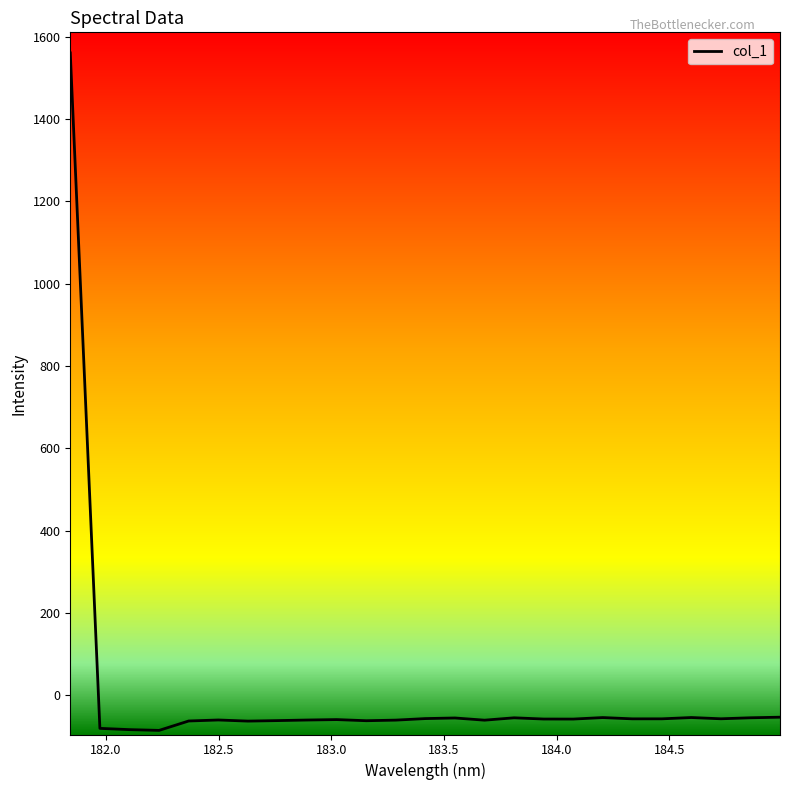

What is the smallest value displayed?

-85.8